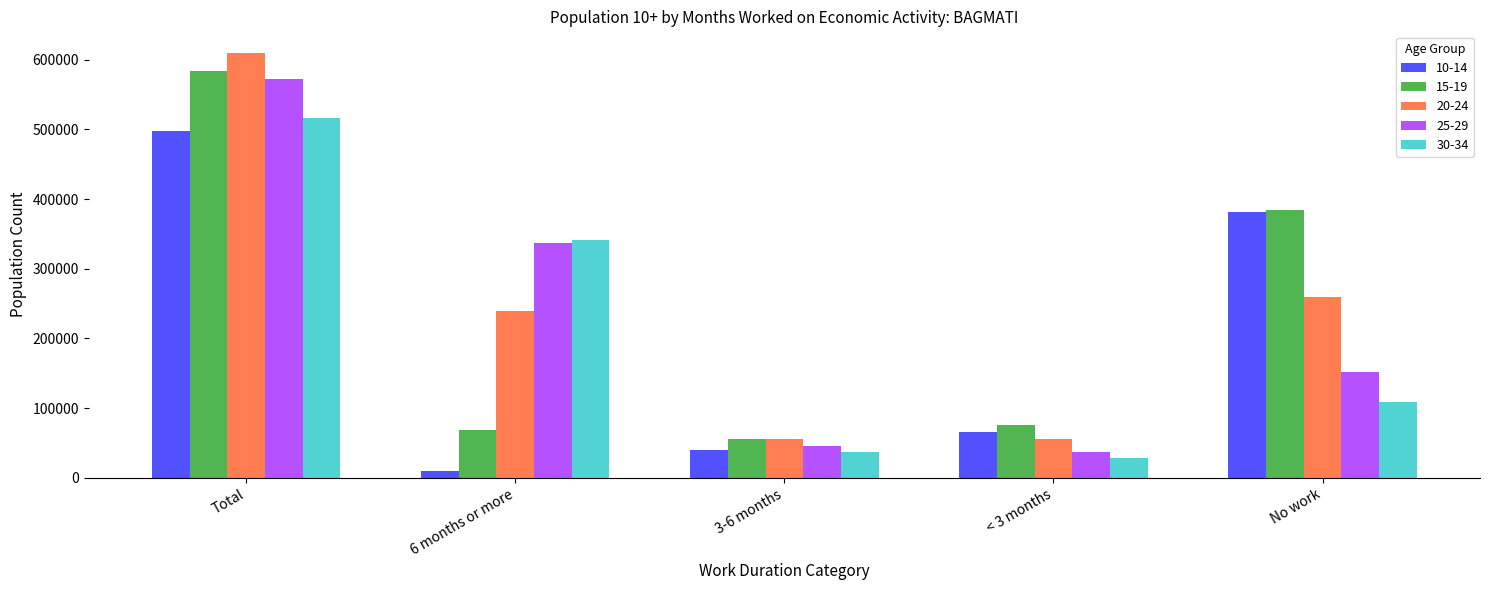

At which label does 10-14 reach its minimum?

6 months or more